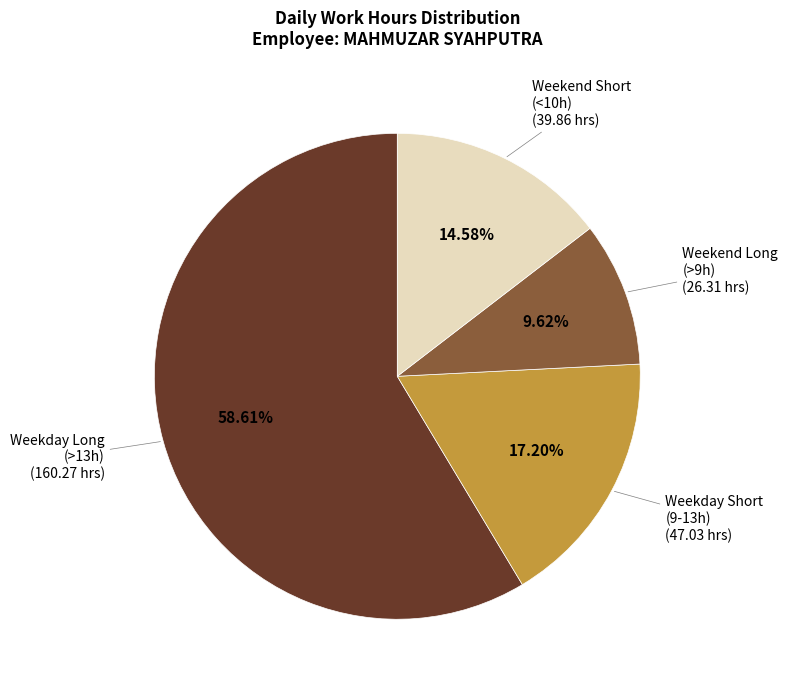

Is there a majority slice in this chart?

Yes